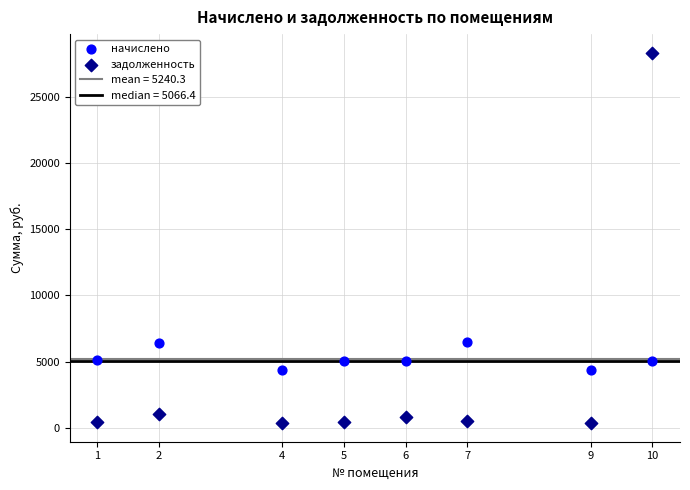

What is the X range (max minus min) for the scatter plot?

9.0